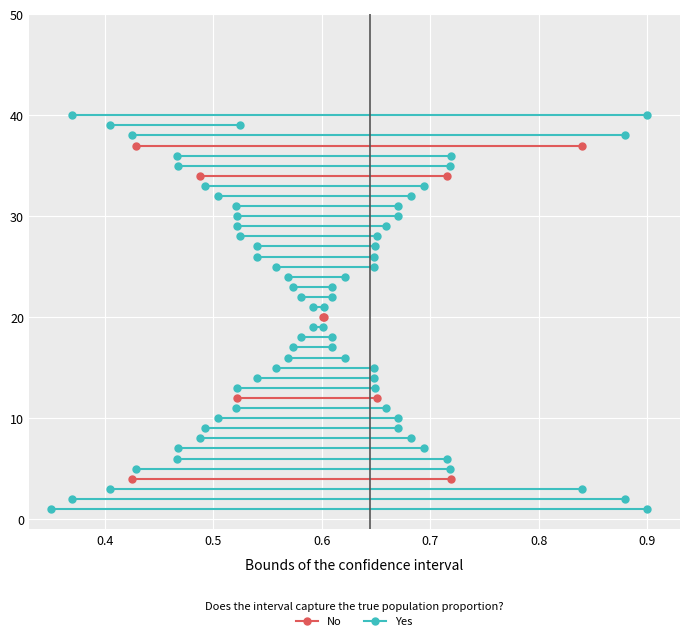

What are all the series names shown in the legend?

Yes, No